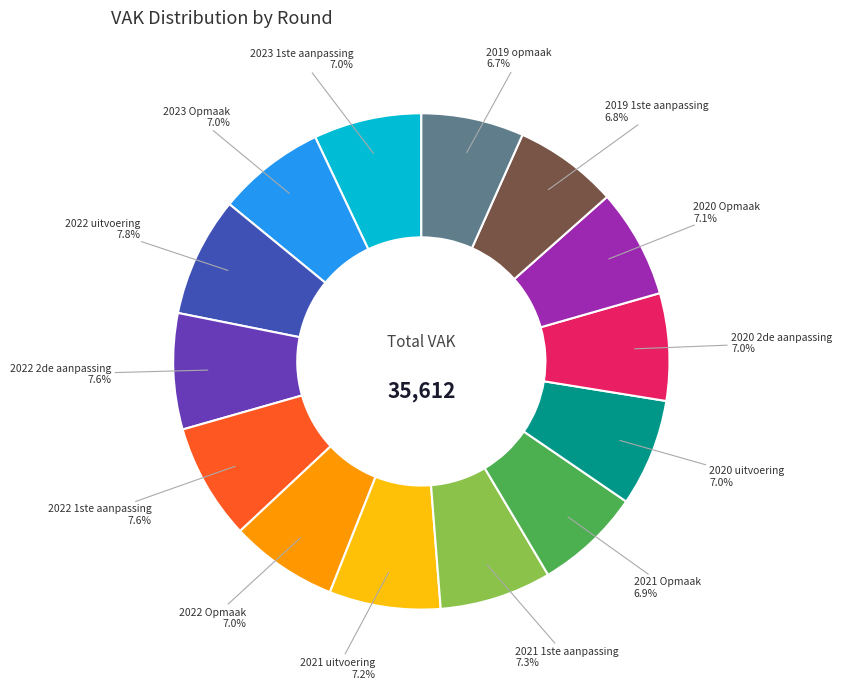

Which has a higher value, 2022 2de aanpassing or 2022 Opmaak?

2022 2de aanpassing